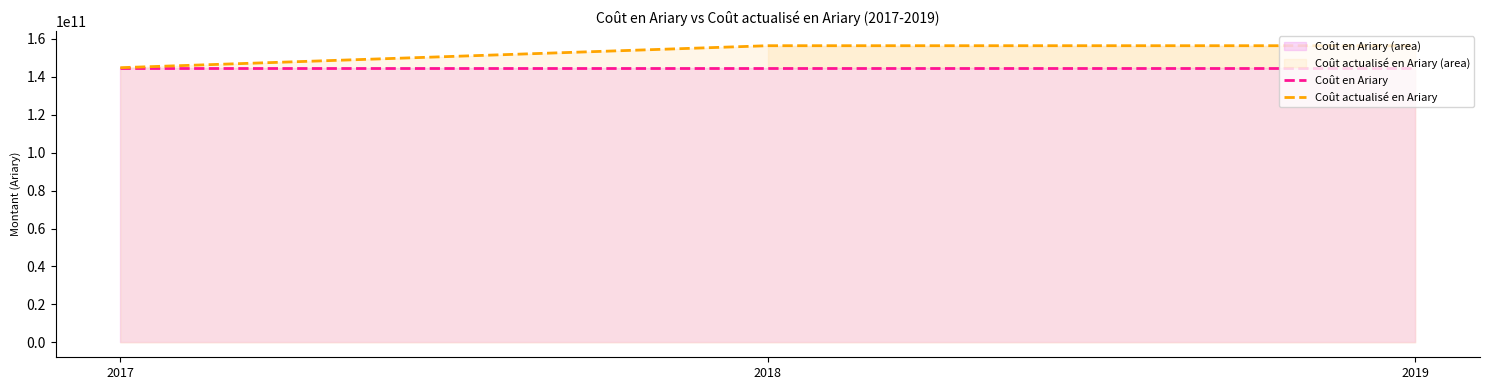

What is the smallest value displayed?

144720000000